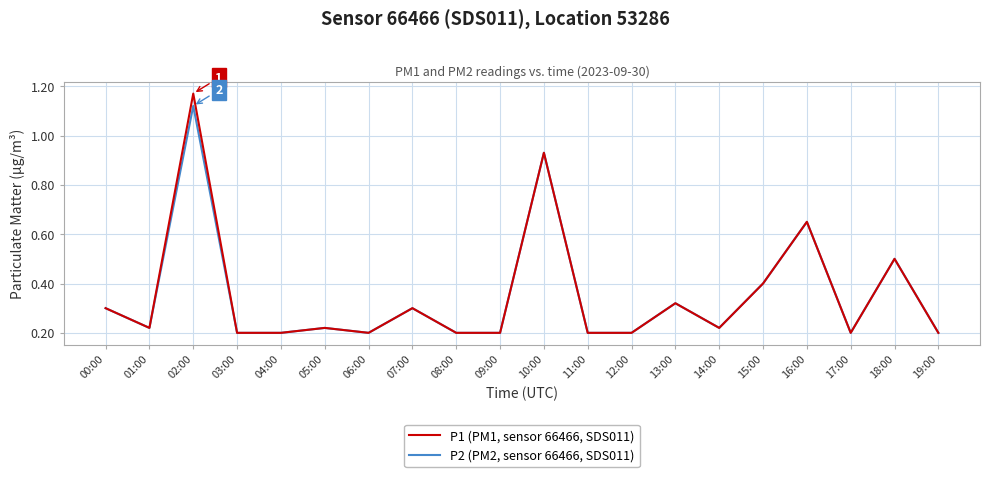

Rank the series by their average value, from lowest to highest.

P2 (PM2, sensor 66466, SDS011), P1 (PM1, sensor 66466, SDS011)